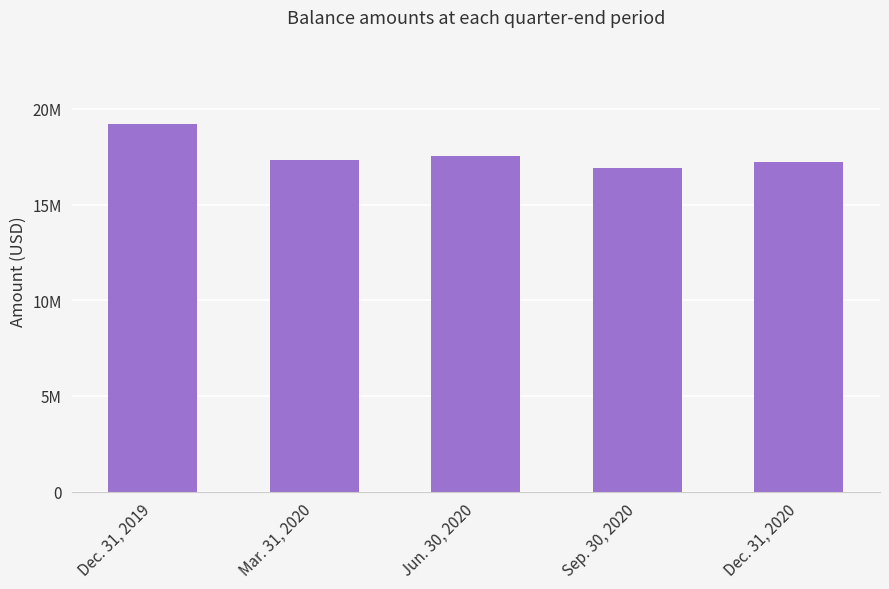

At which category does the chart reach its peak across all series?

Dec. 31, 2019